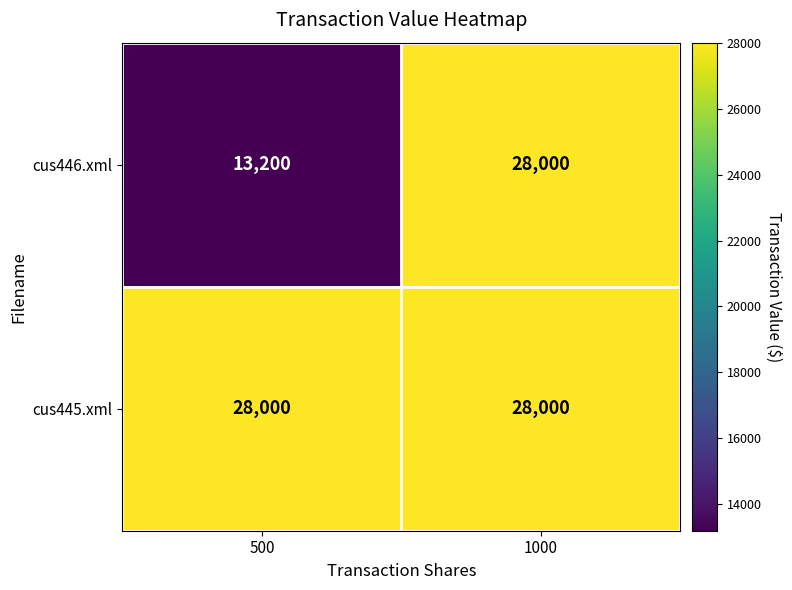

Between 500 and 1000, which series saw the biggest shift?

cus446.xml